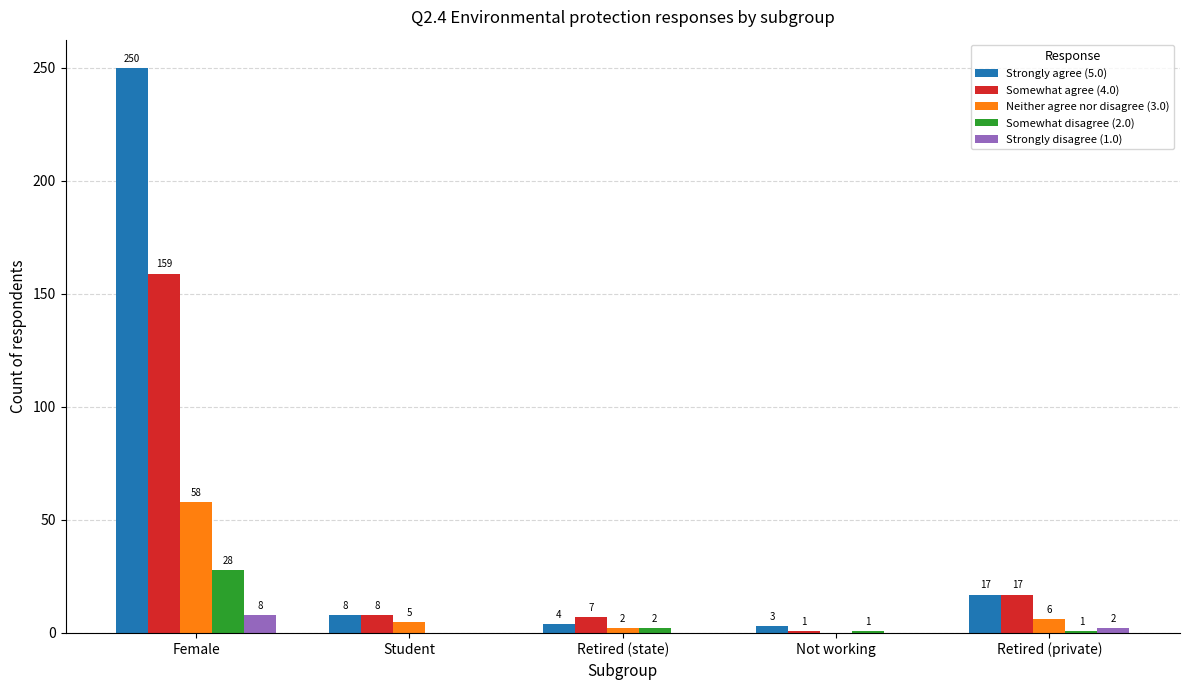

What is the total value across all series at Not working?

5